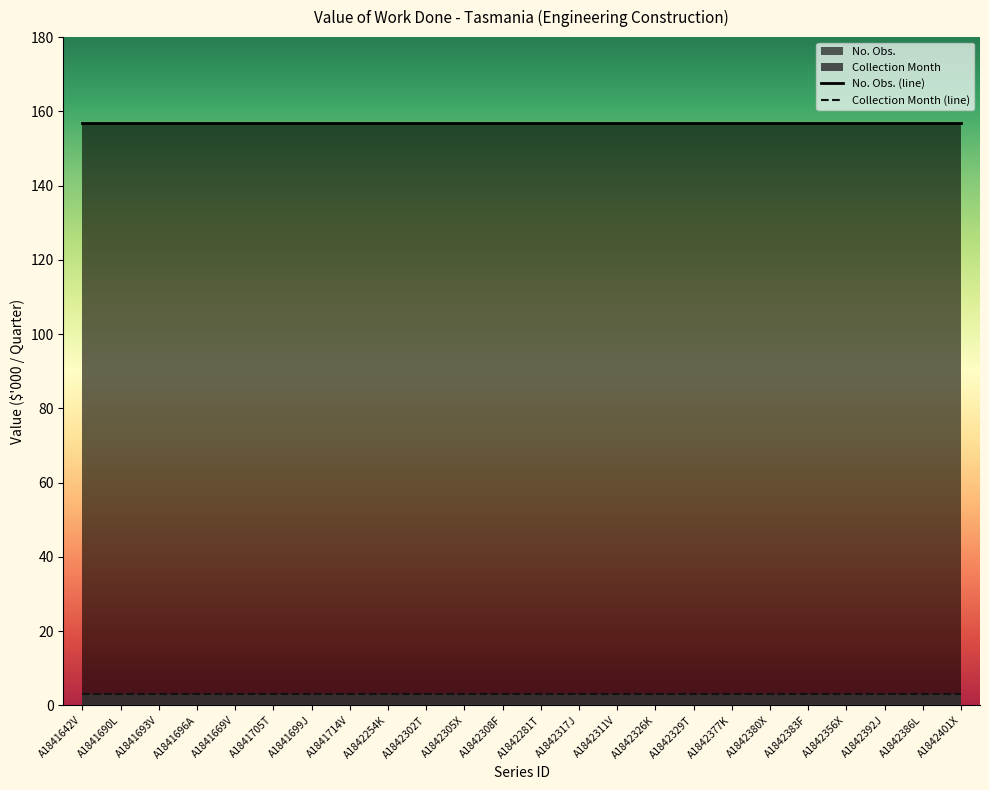

Reading left to right, what are all the values shown in this chart?

No. Obs. (line): 157	157	157	157	157	157	157	157	157	157	157	157	157	157	157	157	157	157	157	157	157	157	157	157
Collection Month (line): 3	3	3	3	3	3	3	3	3	3	3	3	3	3	3	3	3	3	3	3	3	3	3	3